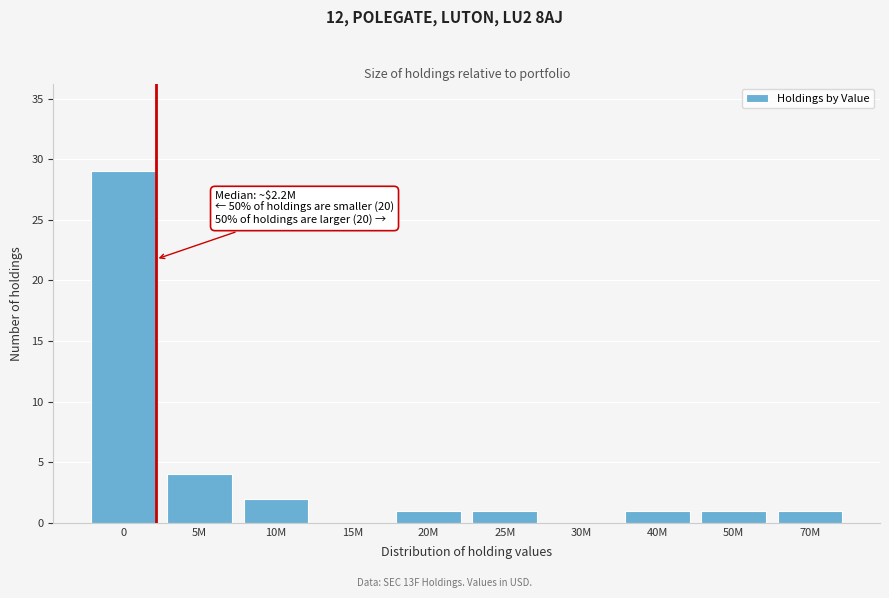

Reading left to right, transcribe all the data shown in this chart.

0=29	5M=4	10M=2	15M=0	20M=1	25M=1	30M=0	40M=1	50M=1	70M=1